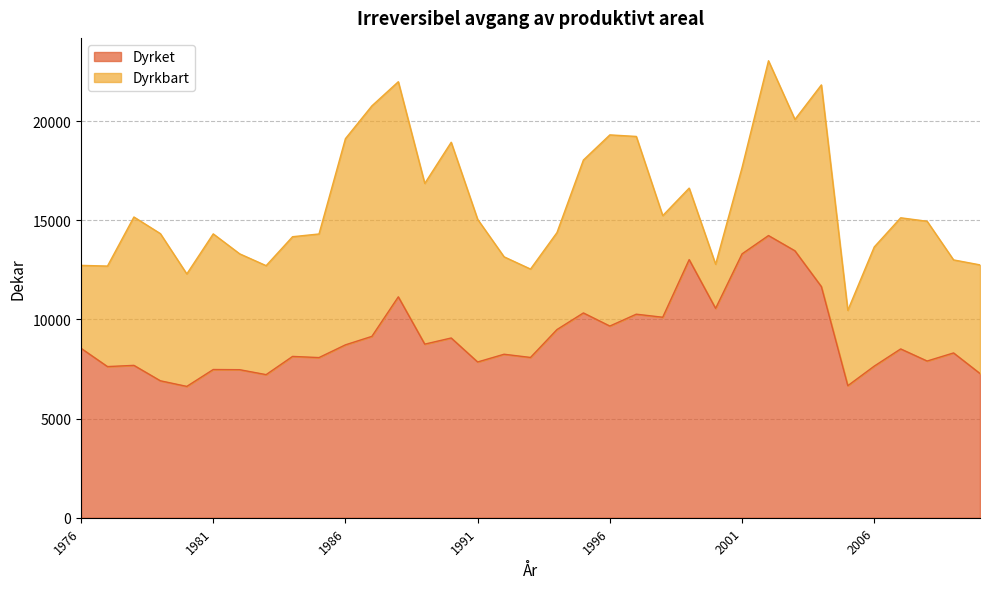

Reading left to right, list all the values displayed in this chart.

1976=8542	1977=7620	1978=7681	1979=6904	1980=6621	1981=7472	1982=7463	1983=7214	1984=8132	1985=8074	1986=8716	1987=9143	1988=11136	1989=8752	1990=9061	1991=7852	1992=8242	1993=8080	1994=9486	1995=10324	1996=9663	1997=10261	1998=10107	1999=13013	2000=10554	2001=13302	2002=14225	2003=13457	2004=11653	2005=6657	2006=7643	2007=8510	2008=7900	2009=8308	2010=7270